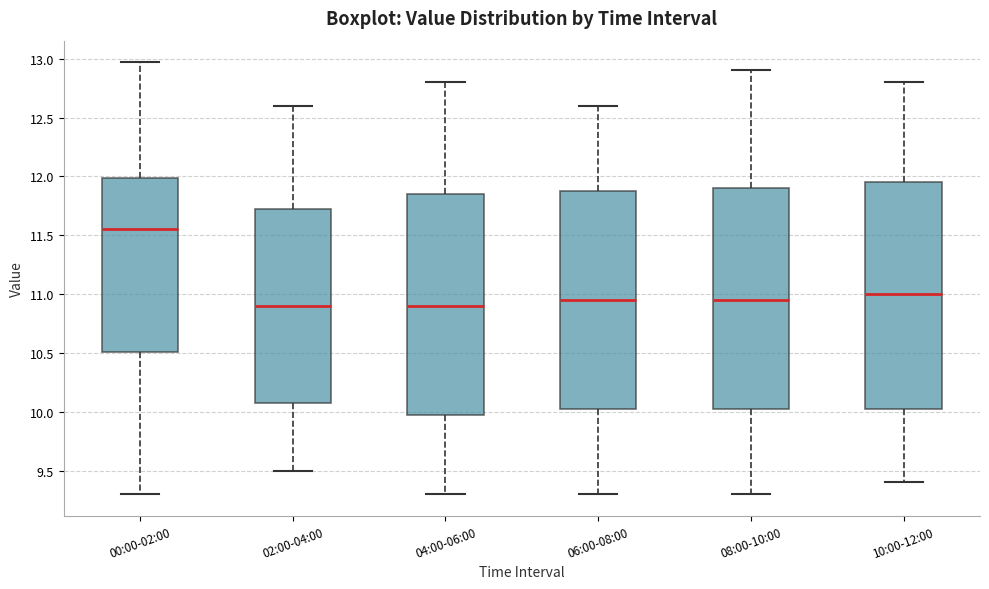

Where does the median line of the box for 06:00-08:00 sit on the y-axis? The values are not printed on the chart, so give them approximately, as read against the axis.

10.95